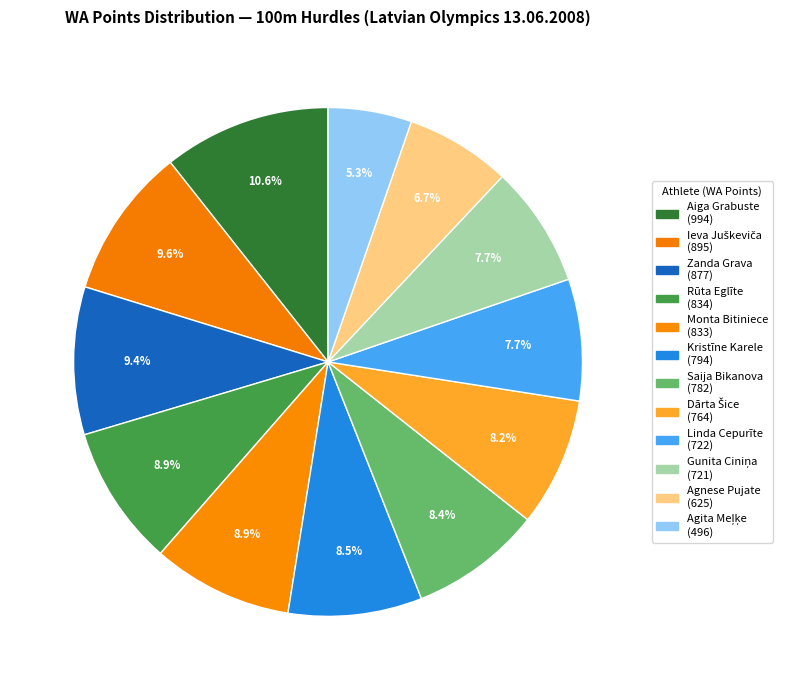

What is the smallest slice in the pie chart?

Agita Meļķe